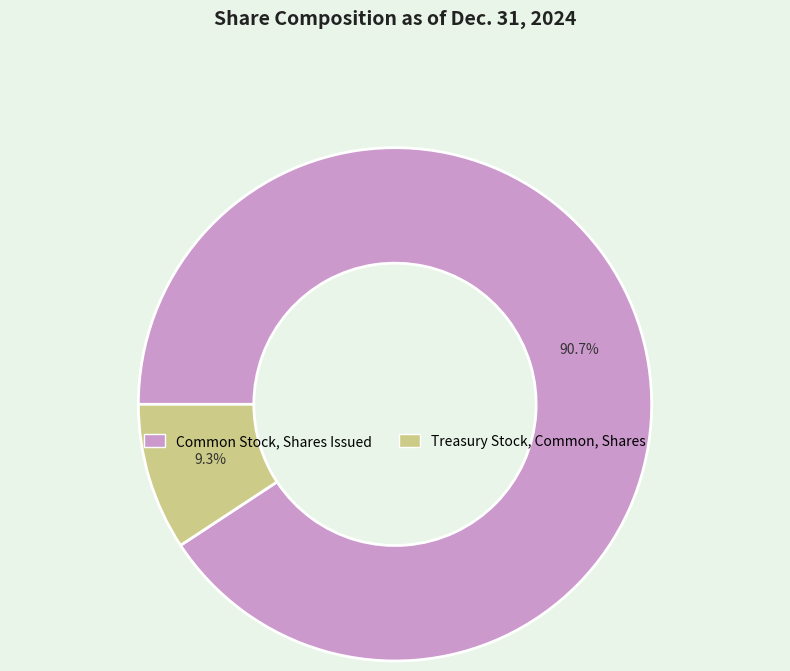

How many slices are in this pie chart?

2